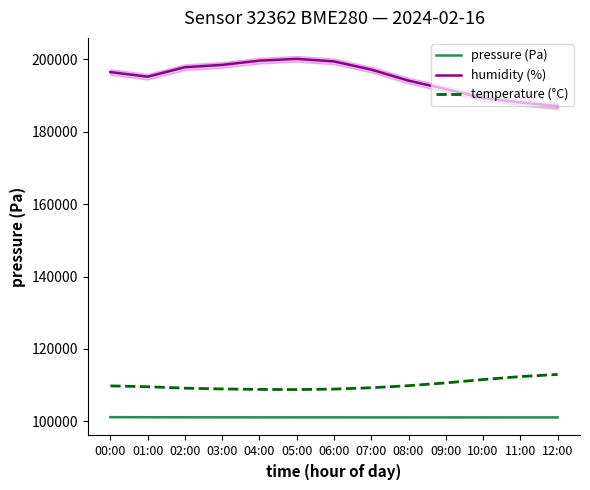

Reading right to left, extract all data points from this chart.

pressure (Pa): 12:00=101085.0	11:00=101088.0	10:00=101091.0	09:00=101094.0	08:00=101096.0	07:00=101098.0	06:00=101101.0	05:00=101104.0	04:00=101108.0	03:00=101114.0	02:00=101122.0	01:00=101135.5	00:00=101155.0
humidity (%): 12:00=187140.0	11:00=188115.0	10:00=189345.0	09:00=191805.0	08:00=194160.0	07:00=197205.0	06:00=199470.0	05:00=200175.0	04:00=199680.0	03:00=198510.0	02:00=197865.0	01:00=195255.0	00:00=196515.0
temperature (°C): 12:00=112950.0	11:00=112370.0	10:00=111540.0	09:00=110620.0	08:00=109850.0	07:00=109280.0	06:00=108910.0	05:00=108780.0	04:00=108820.0	03:00=108950.0	02:00=109160.0	01:00=109560.0	00:00=109790.0